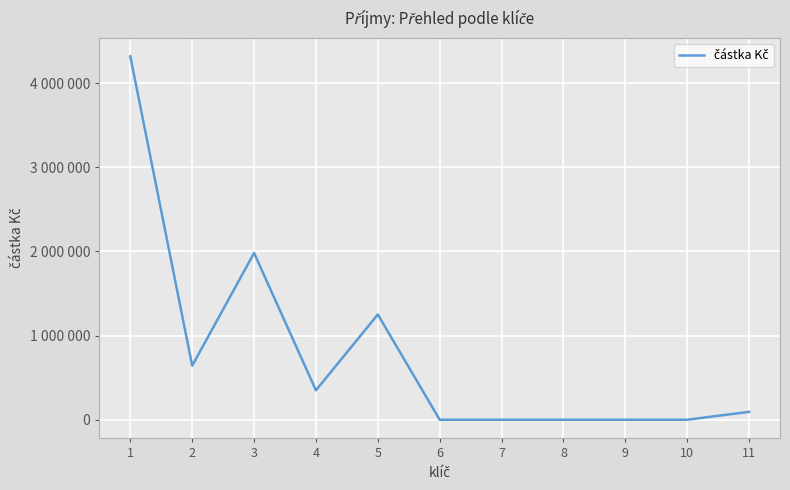

Does the chart have visible grid lines?

Yes